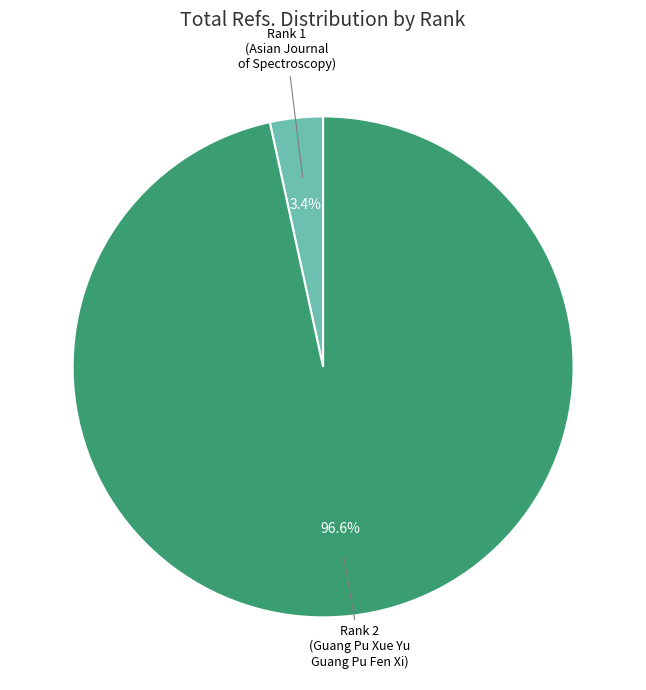

Is there a majority slice in this chart?

Yes